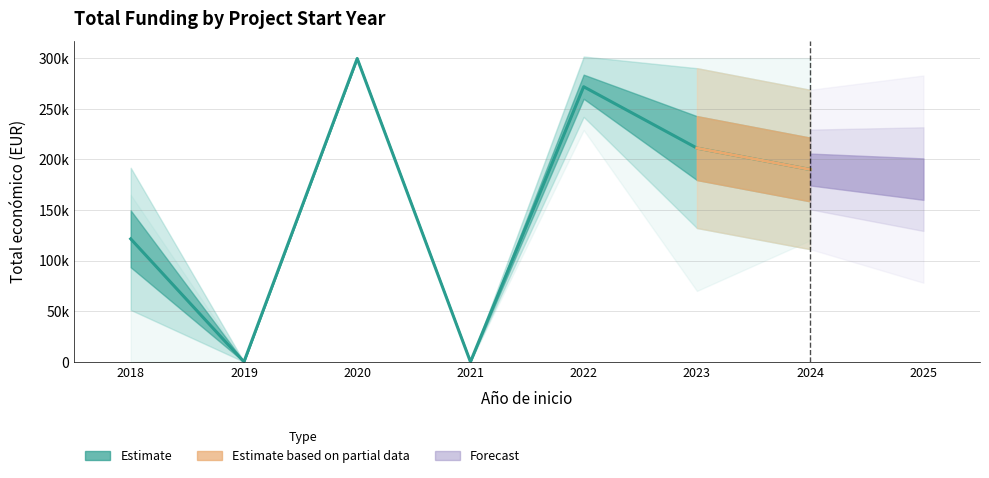

How many lines are shown in the chart?

4